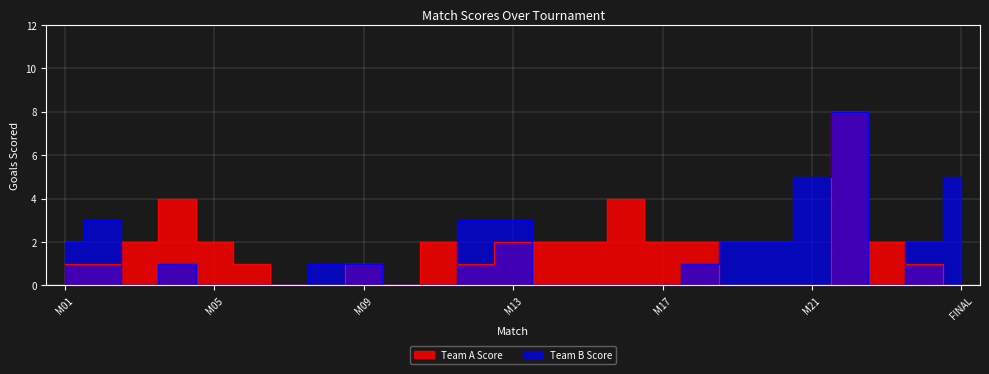

What is the difference between the Team B Score values at M13 and M20?

1